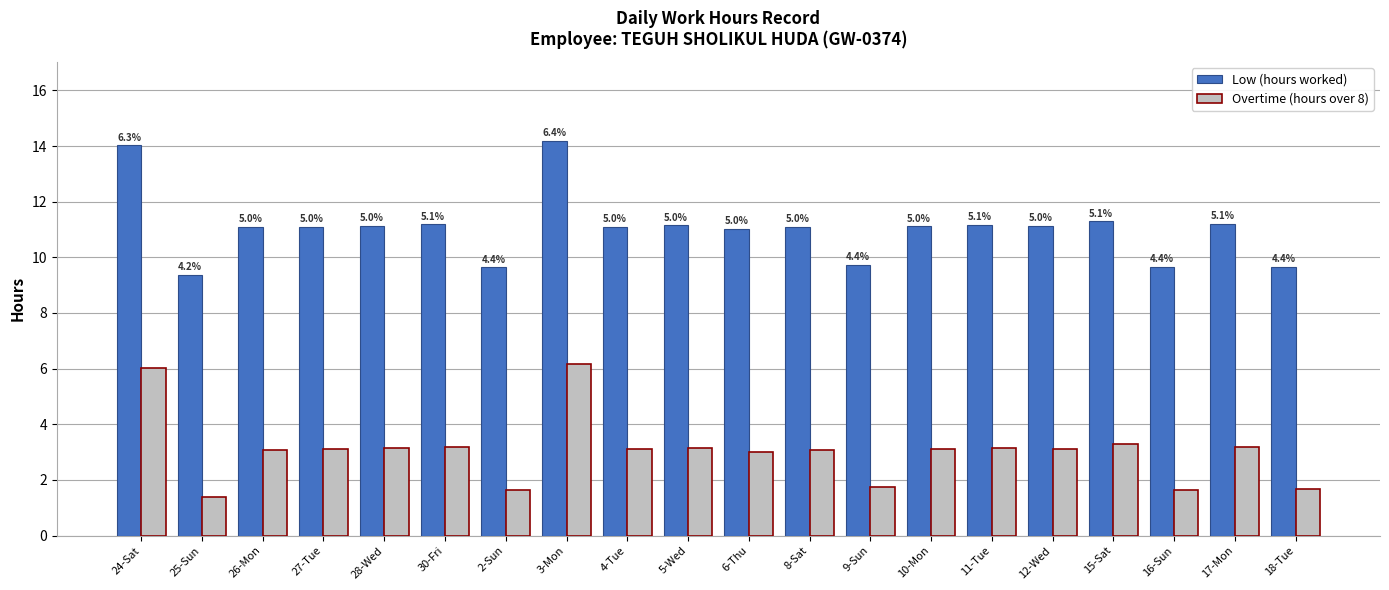

At which label does Low (hours worked) first exceed 11?

24-Sat